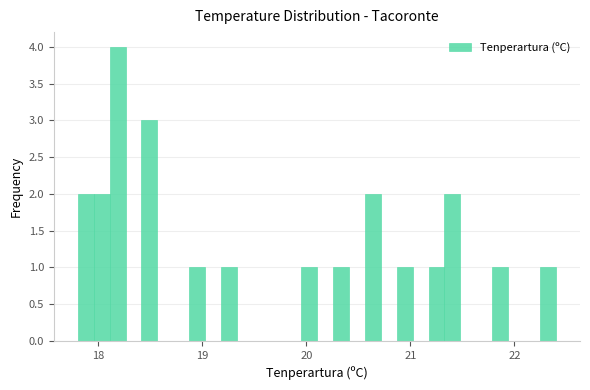

Around what value on the x-axis is the tallest bar? Give the approximate position of its centre, as read against the axis.

18.2